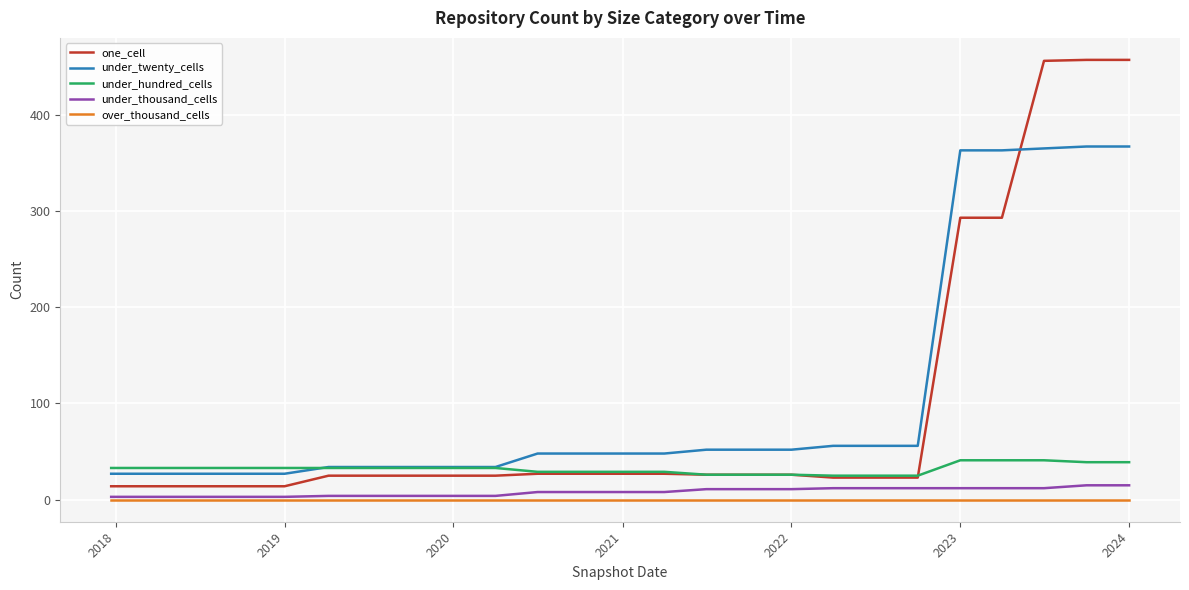

Which series has the largest range (max minus min)?

one_cell